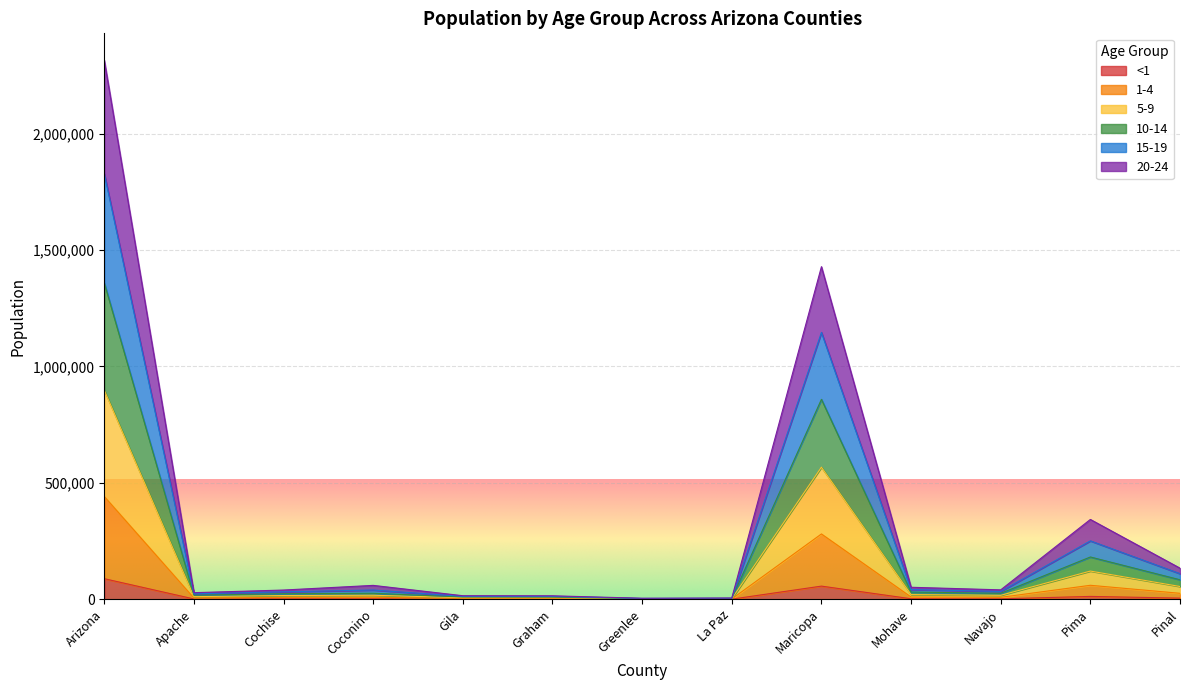

At which category is the sum across all series the highest?

Arizona